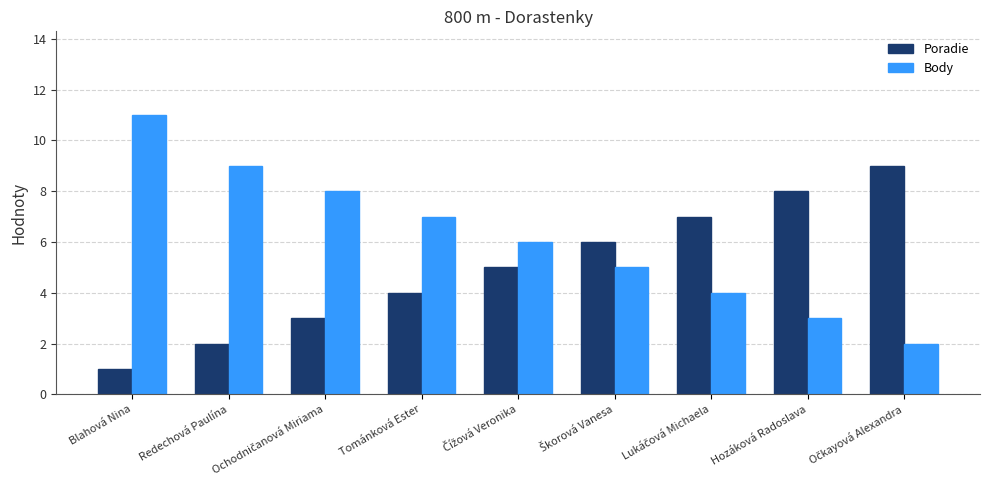

What is the average value of the Body series?

6